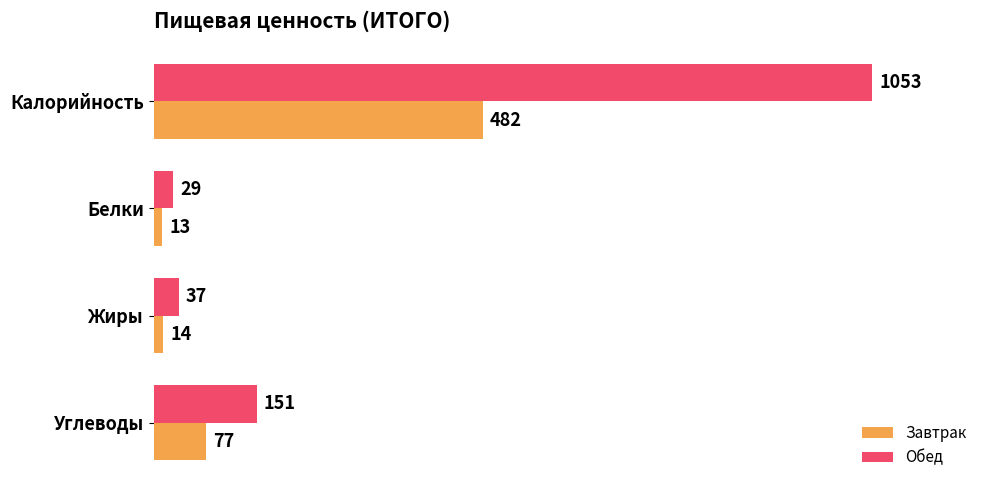

List the series in order of their peak value, highest first.

Обед, Завтрак